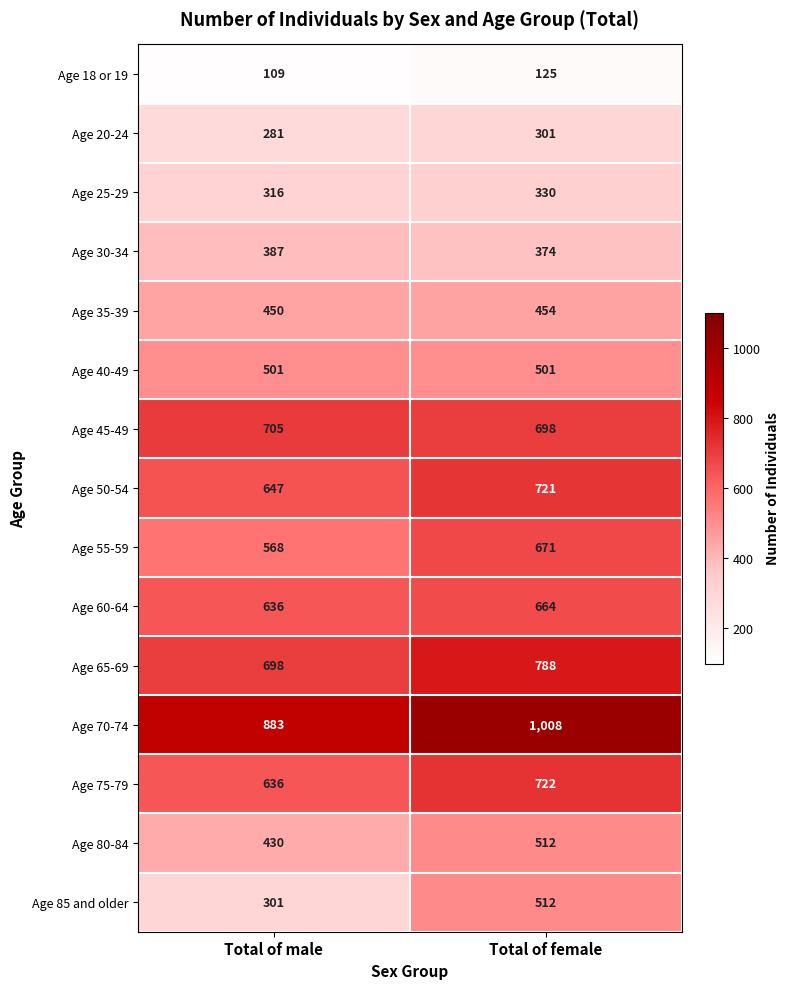

Rank the categories by Age 18 or 19 value from lowest to highest.

Total of male, Total of female